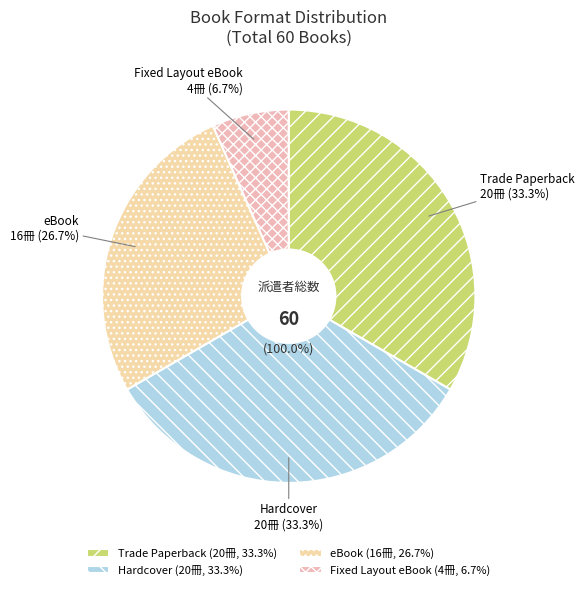

Rank the categories by value from highest to lowest.

Trade Paperback, Hardcover, eBook, Fixed Layout eBook